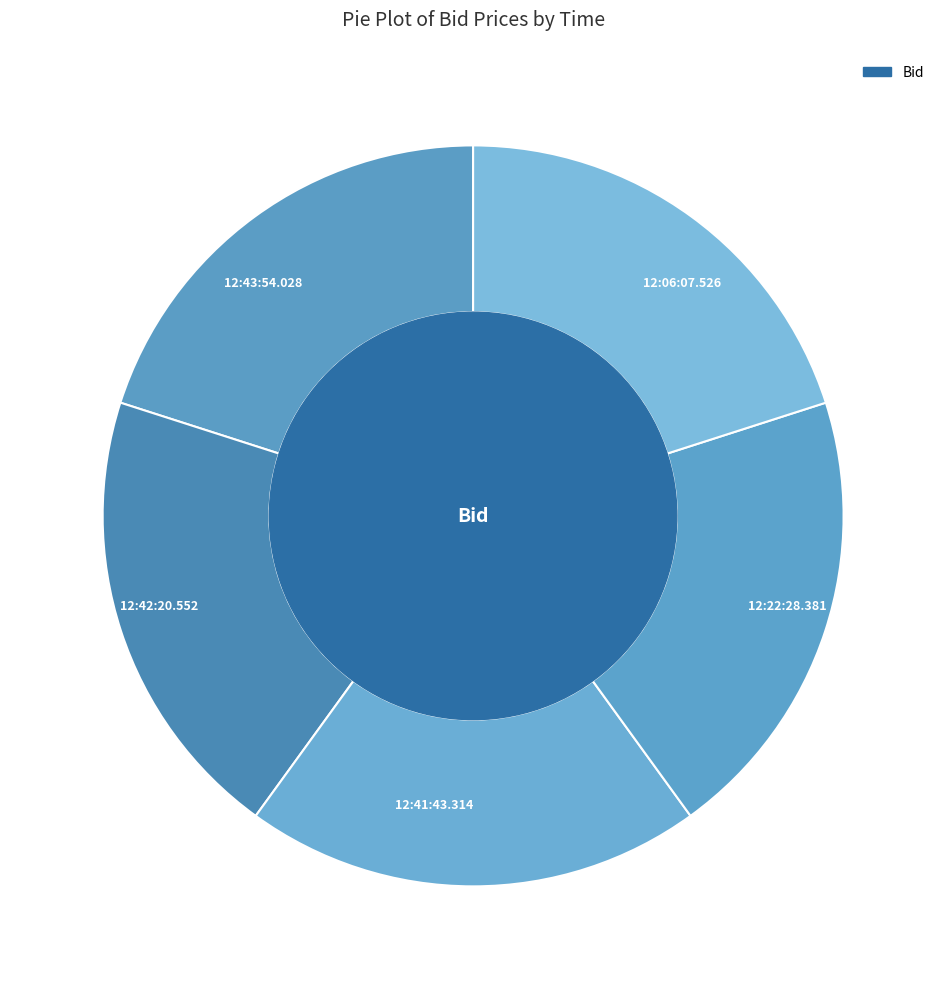

True or false: 12:06:07.526 accounts for 20% of the total.

True